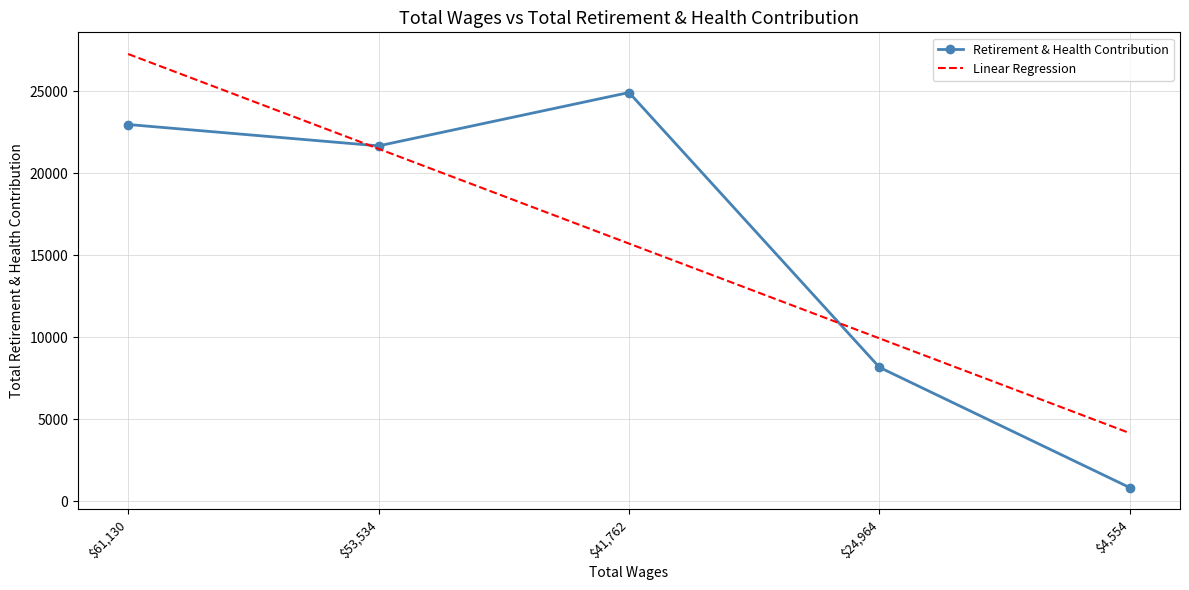

What is the difference between the Linear Regression values at $41,762 and $53,534?

5777.0